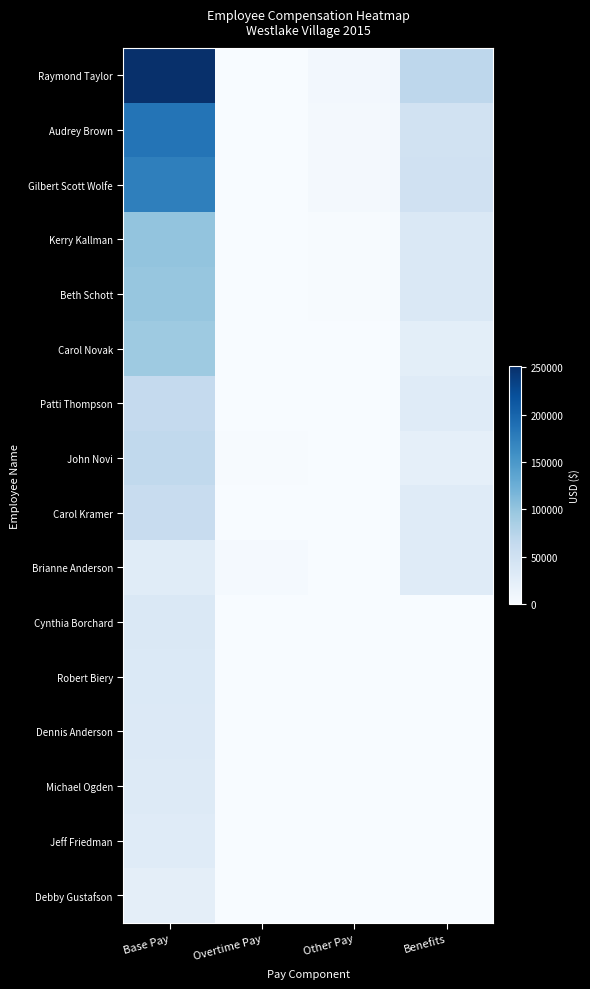

Reading left to right, list all the values displayed in this chart.

Raymond Taylor: Base Pay=251164	Overtime Pay=0	Other Pay=6000	Benefits=68884
Audrey Brown: Base Pay=184818	Overtime Pay=0	Other Pay=5640	Benefits=48426
Gilbert Scott Wolfe: Base Pay=174330	Overtime Pay=0	Other Pay=5640	Benefits=49582
Kerry Kallman: Base Pay=101049	Overtime Pay=0	Other Pay=1440	Benefits=36204
Beth Schott: Base Pay=99020	Overtime Pay=0	Other Pay=1440	Benefits=36965
Carol Novak: Base Pay=93703	Overtime Pay=0	Other Pay=0	Benefits=25255
Patti Thompson: Base Pay=63377	Overtime Pay=706	Other Pay=0	Benefits=30222
John Novi: Base Pay=66065	Overtime Pay=1755	Other Pay=0	Benefits=21651
Carol Kramer: Base Pay=58973	Overtime Pay=868	Other Pay=0	Benefits=29596
Brianne Anderson: Base Pay=28993	Overtime Pay=3116	Other Pay=840	Benefits=29913
Cynthia Borchard: Base Pay=35398	Overtime Pay=0	Other Pay=0	Benefits=0
Robert Biery: Base Pay=34357	Overtime Pay=0	Other Pay=0	Benefits=0
Dennis Anderson: Base Pay=33549	Overtime Pay=0	Other Pay=0	Benefits=0
Michael Ogden: Base Pay=32458	Overtime Pay=0	Other Pay=0	Benefits=0
Jeff Friedman: Base Pay=29833	Overtime Pay=0	Other Pay=0	Benefits=0
Debby Gustafson: Base Pay=23736	Overtime Pay=0	Other Pay=0	Benefits=0